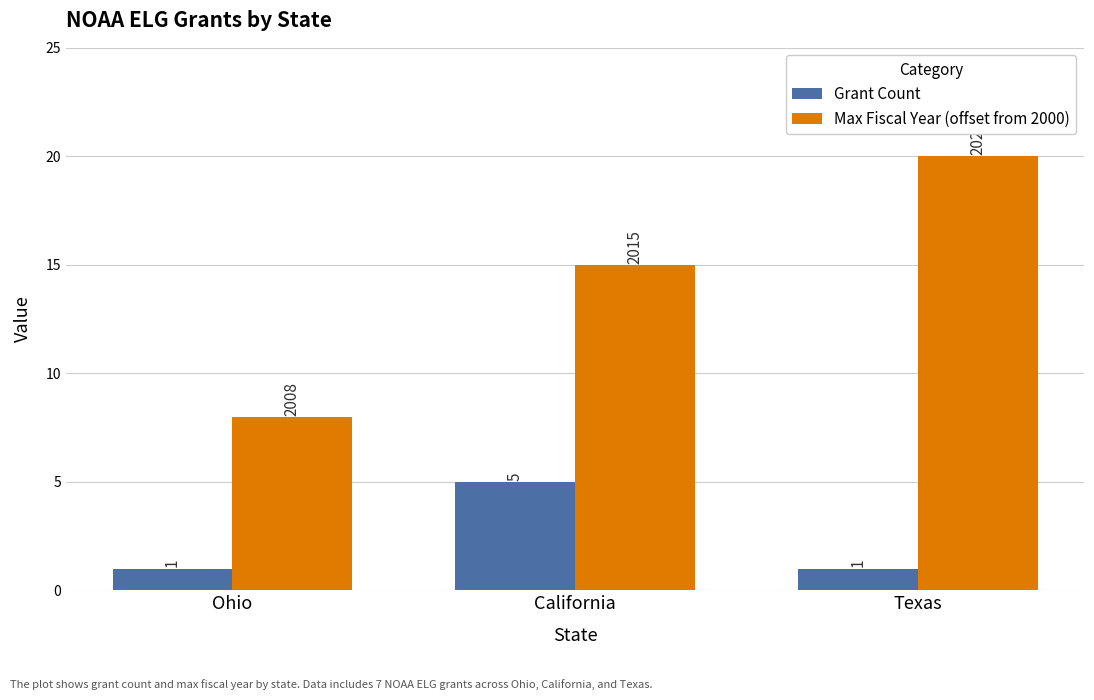

How many groups of bars are there?

3